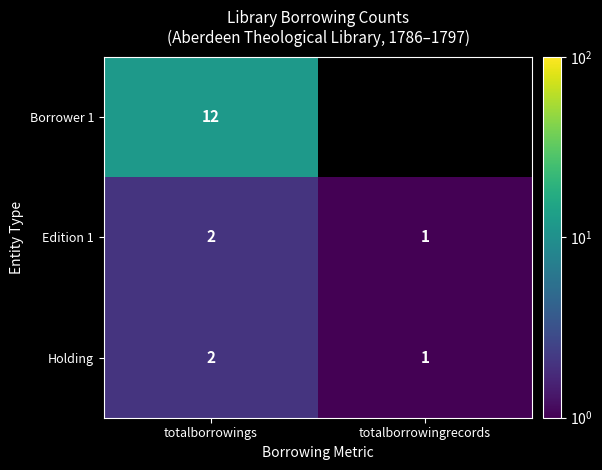

How many data points does each series have?

2